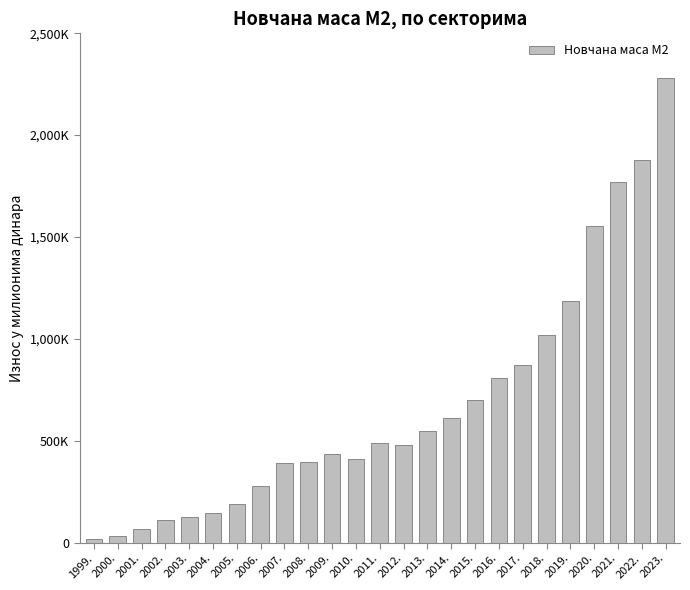

What is the change in value from 2016. to 2023.?

+1472684